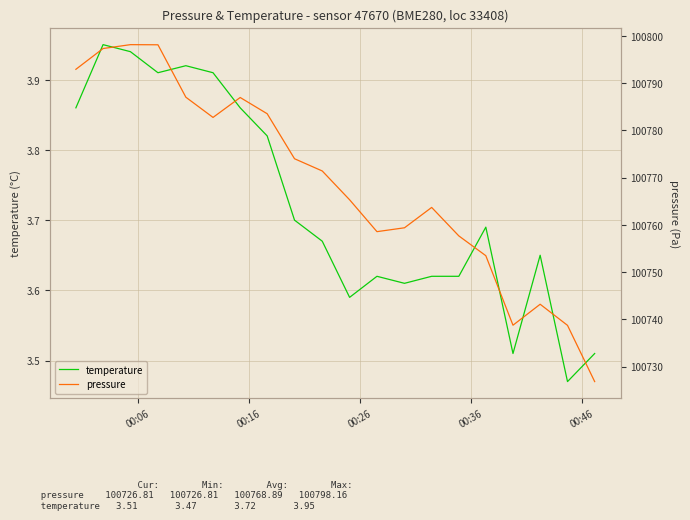

How many data points in pressure are above 100771?

10